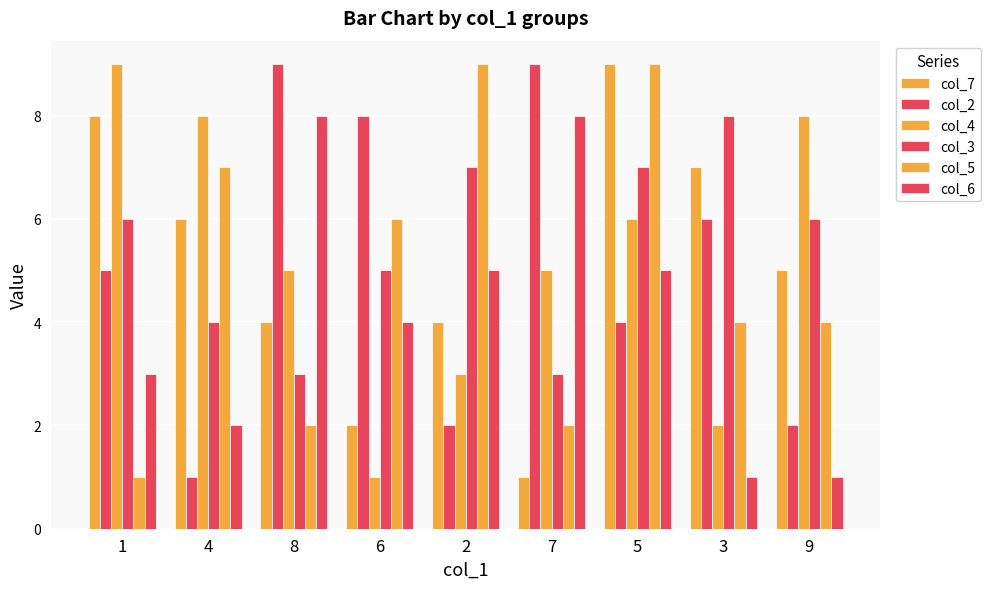

How many series are shown in this chart?

6